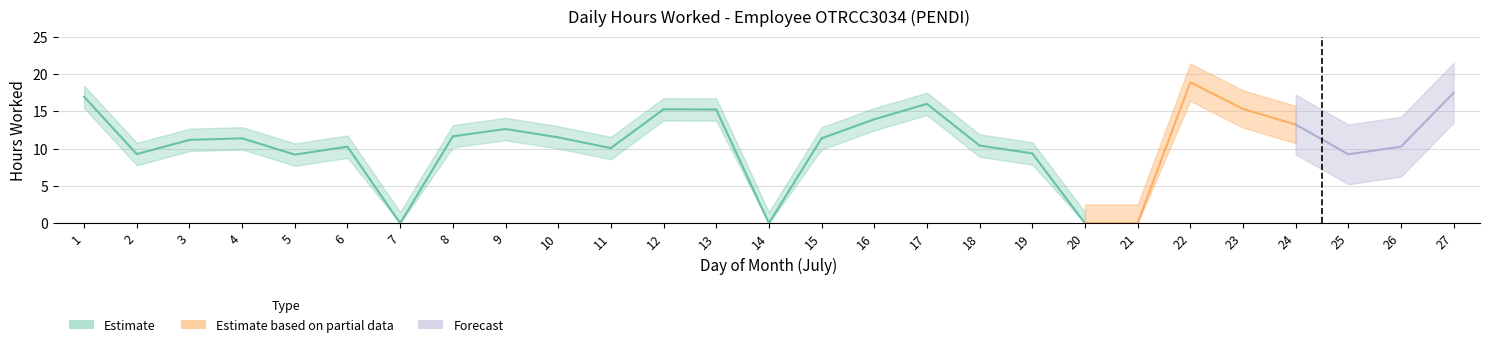

Rank the categories by value from lowest to highest.

7, 14, 20, 21, 5, 25, 2, 19, 11, 6, 26, 18, 3, 4, 15, 10, 8, 9, 24, 16, 13, 12, 23, 17, 1, 27, 22